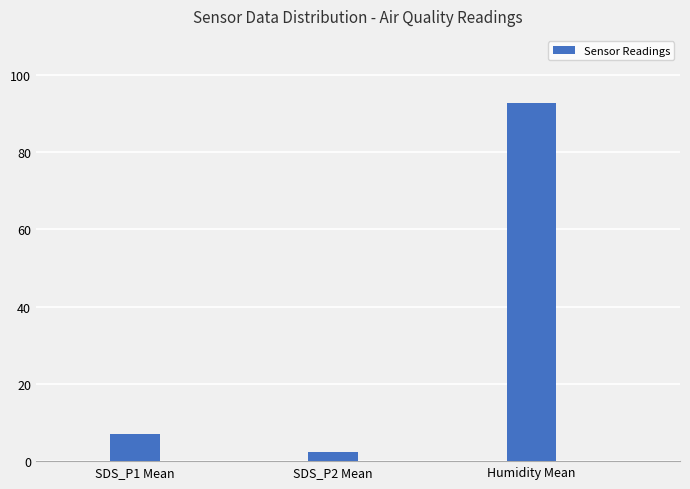

Which label corresponds to the smallest value in the chart?

SDS_P2 Mean